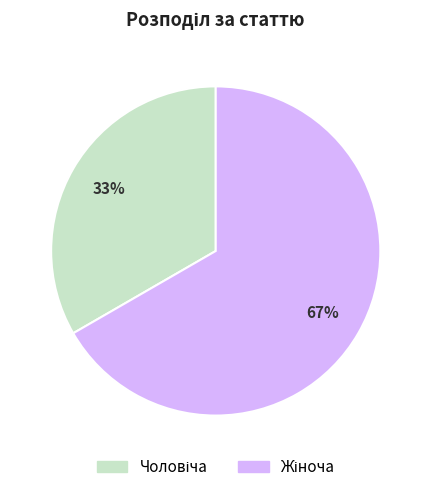

Is there any slice that represents more than half of the pie?

Yes